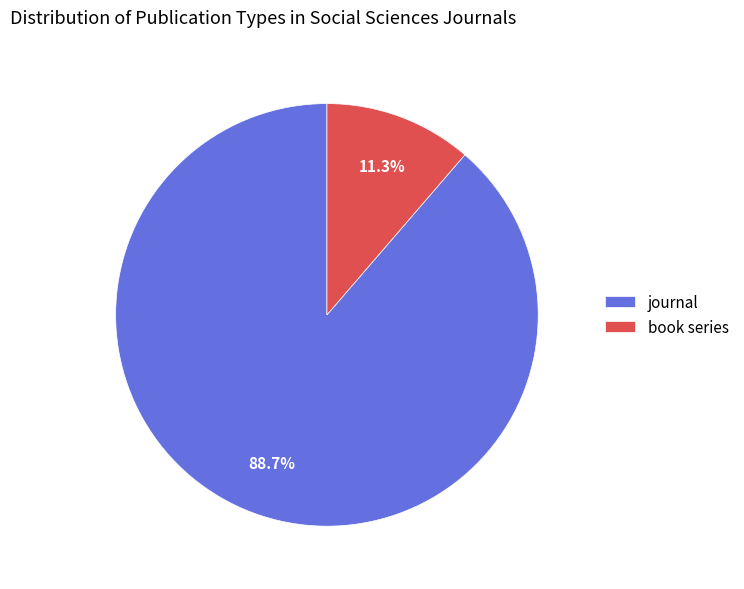

Between journal and book series, which is larger?

journal